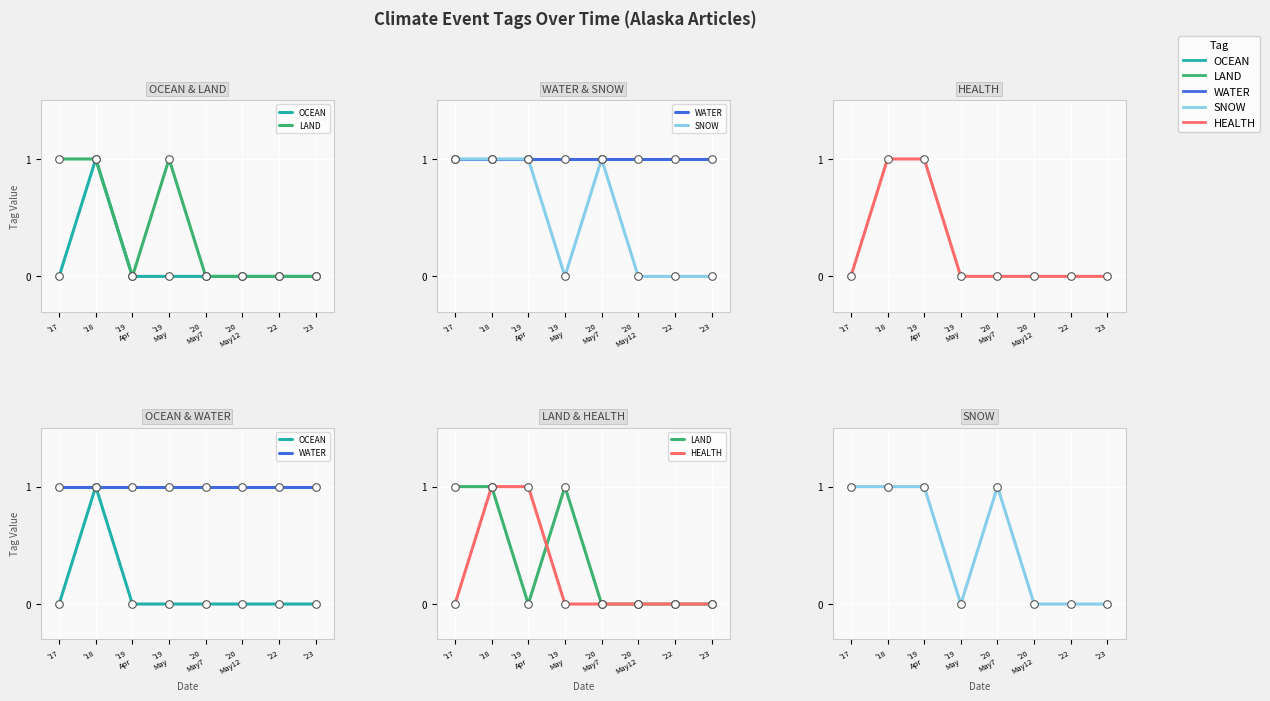

Which series has the largest total across all categories?

WATER